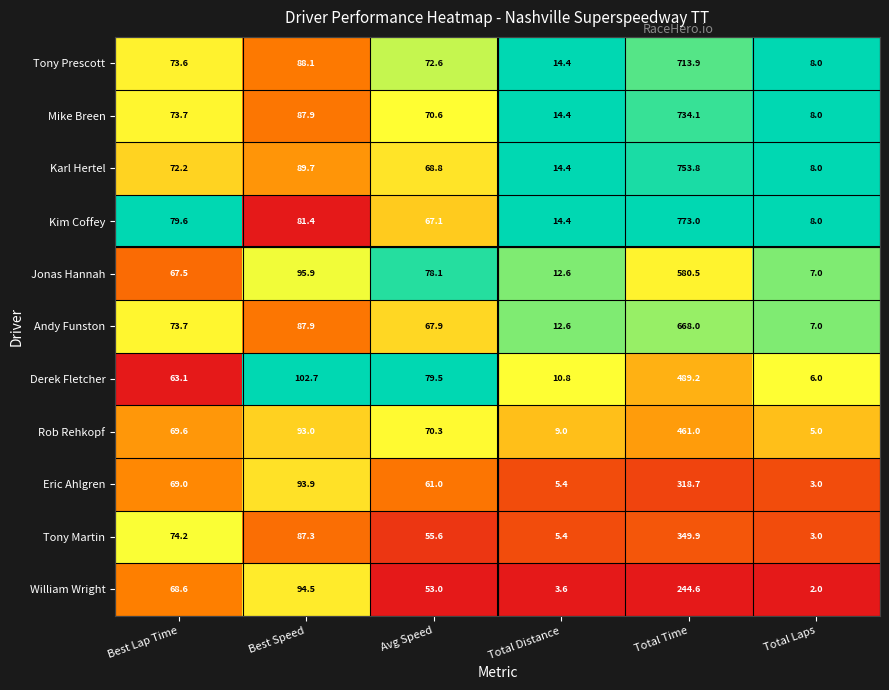

What is the lowest value of the Jonas Hannah series?

7.0